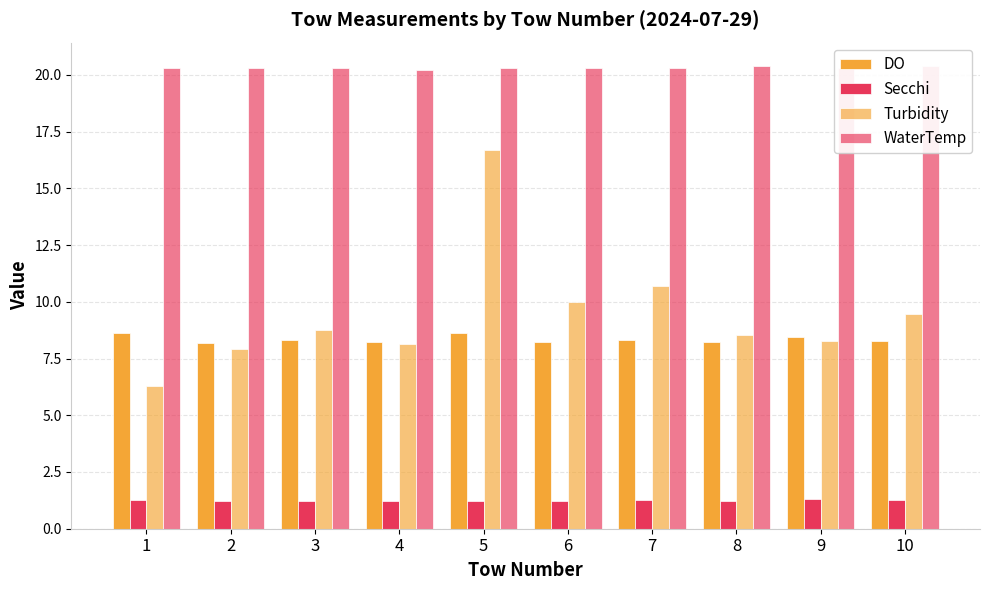

At how many categories does at least one series exceed 12?

10